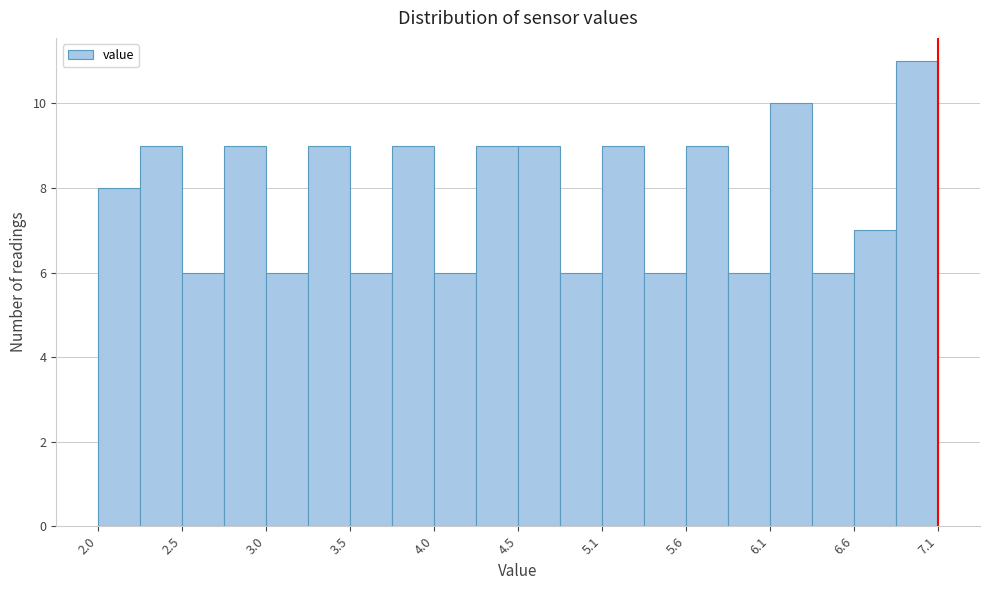

Read against the x-axis, roughly where is the centre of the tallest bar?

7.0